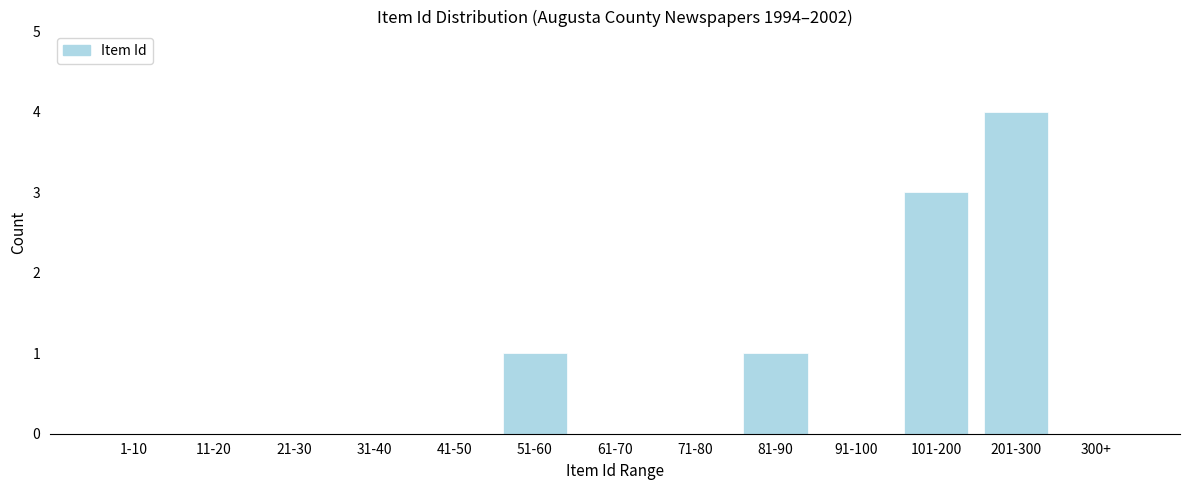

Reading right to left, extract all data points from this chart.

300+=0	201-300=4	101-200=3	91-100=0	81-90=1	71-80=0	61-70=0	51-60=1	41-50=0	31-40=0	21-30=0	11-20=0	1-10=0